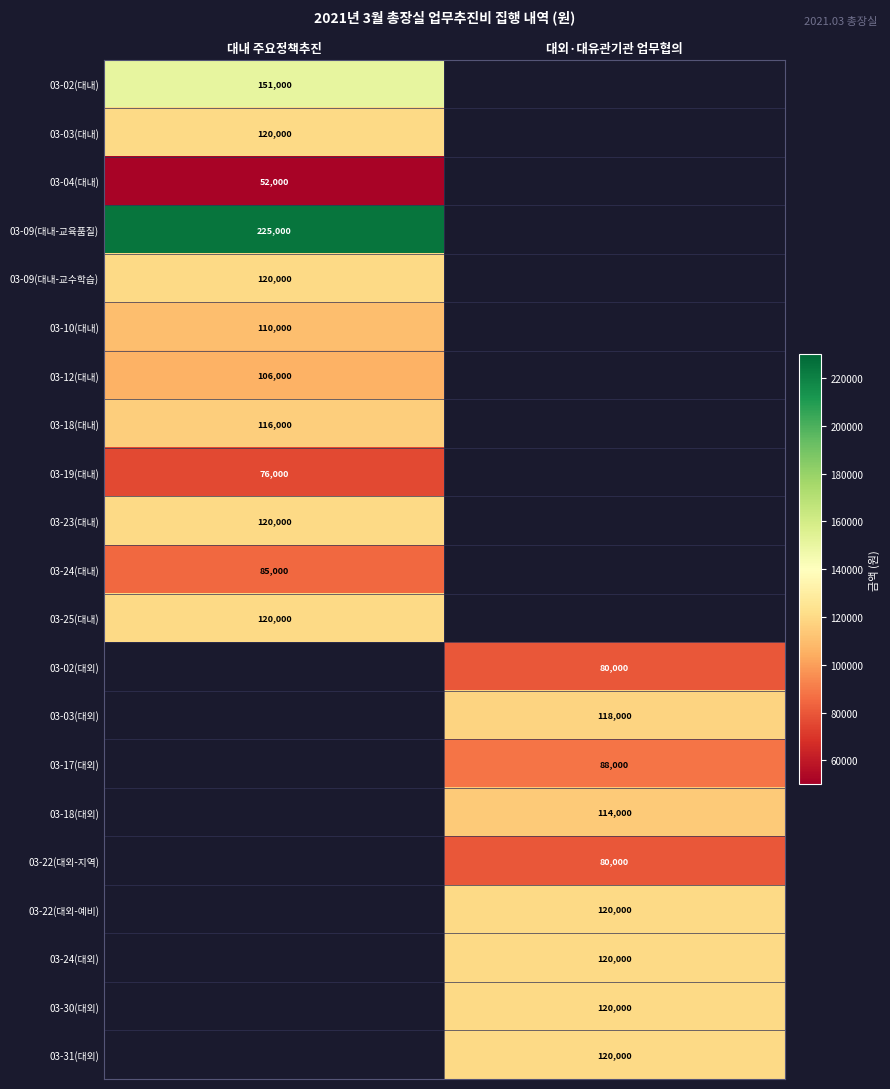

At how many categories does at least one series exceed 127310?

1